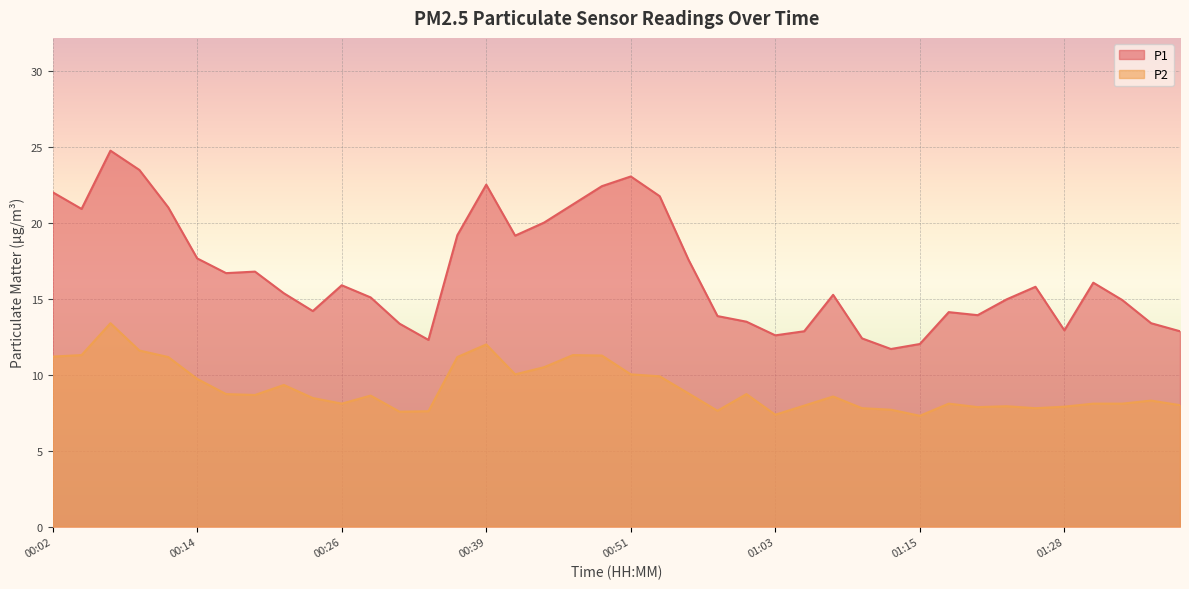

At how many categories does at least one series exceed 13?

32